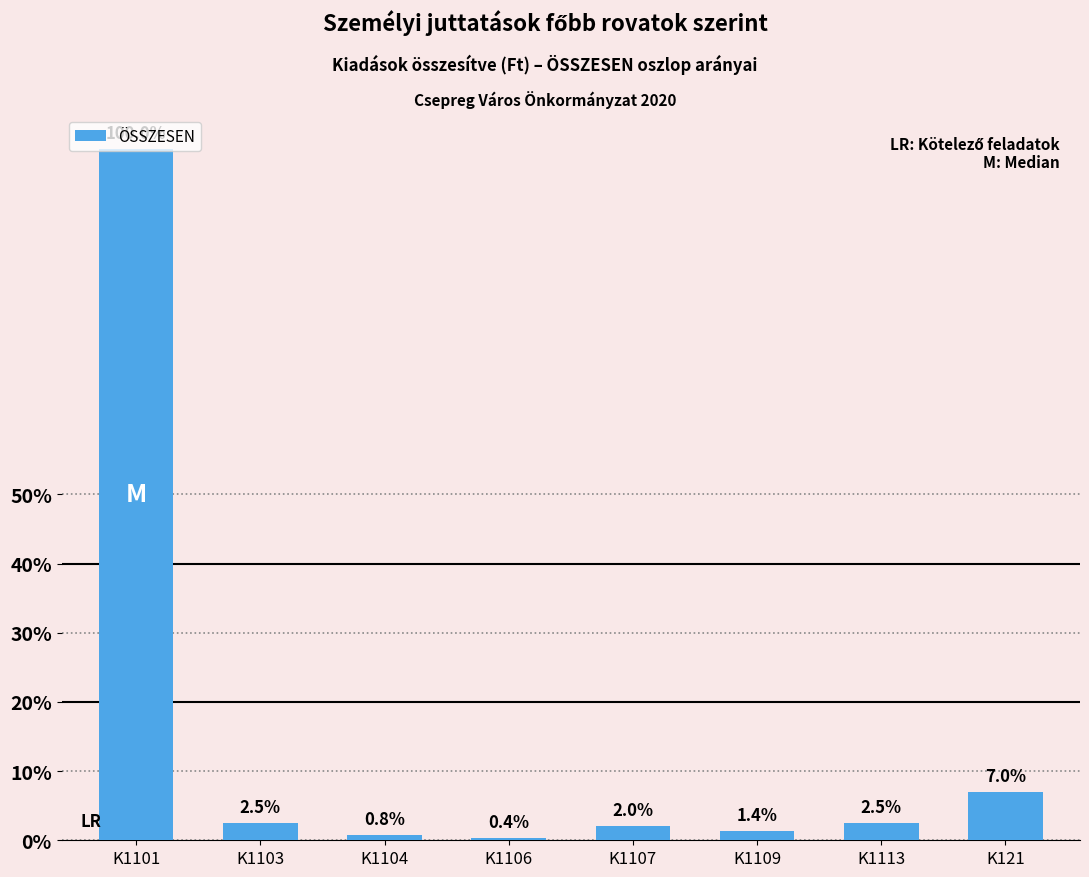

Does the chart contain any negative values?

No